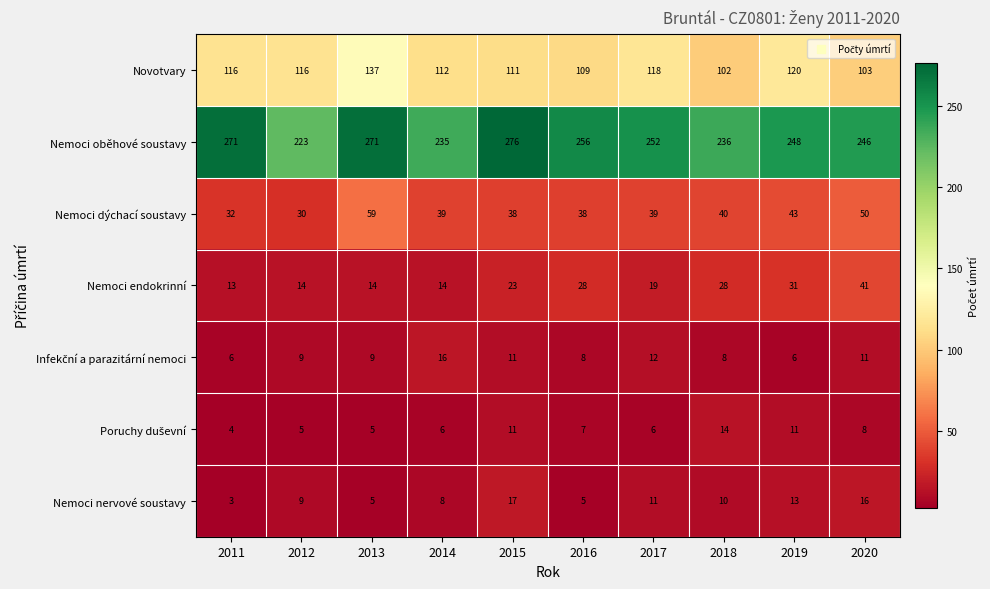

Which series has the largest total across all categories?

Nemoci oběhové soustavy